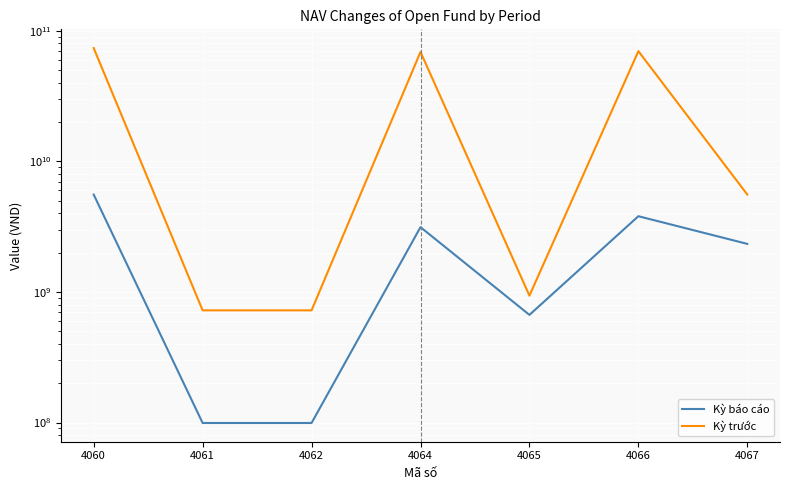

Read the Kỳ báo cáo value at 4064, to the nearest 10.

3133339260